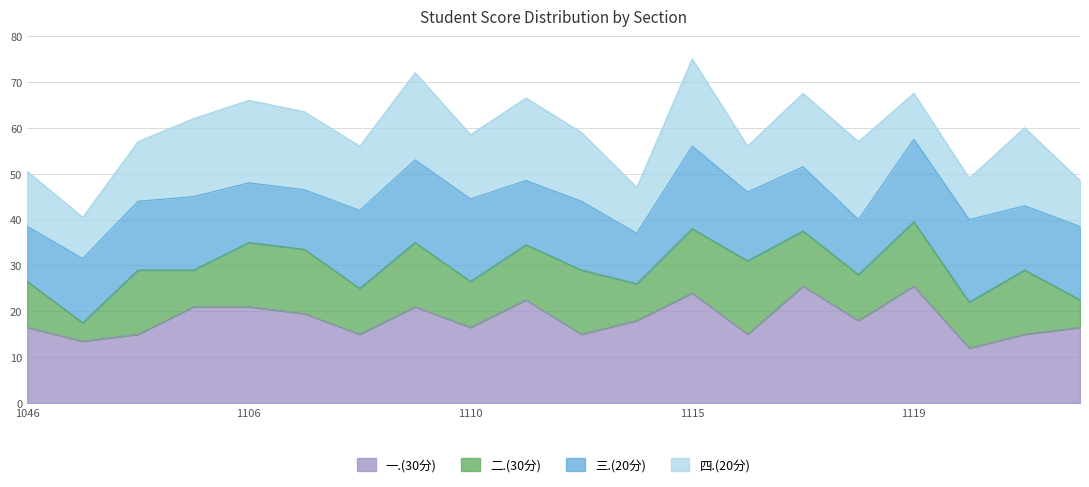

True or false: 四.(20分) has a value of 16.4 at 2022141119.

False